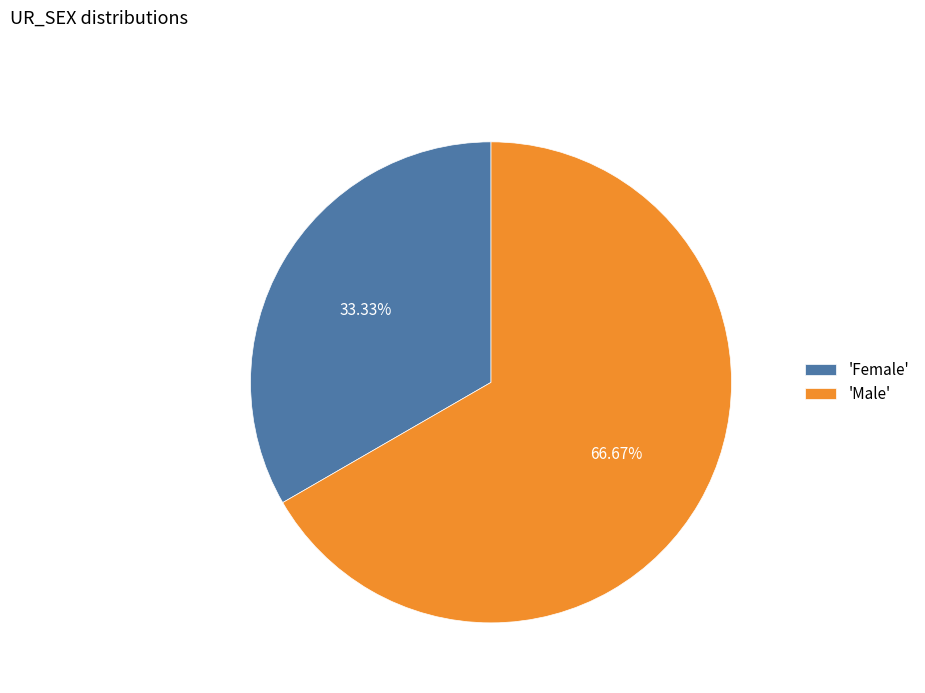

Do 'Male' and 'Female' together represent more than half of the pie?

Yes